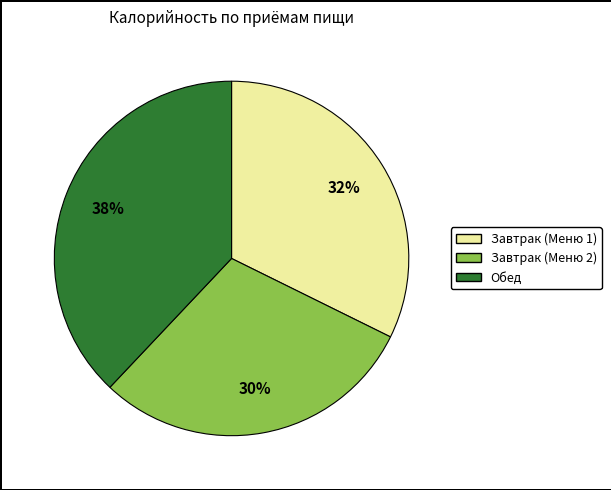

Is there any slice that represents more than half of the pie?

No